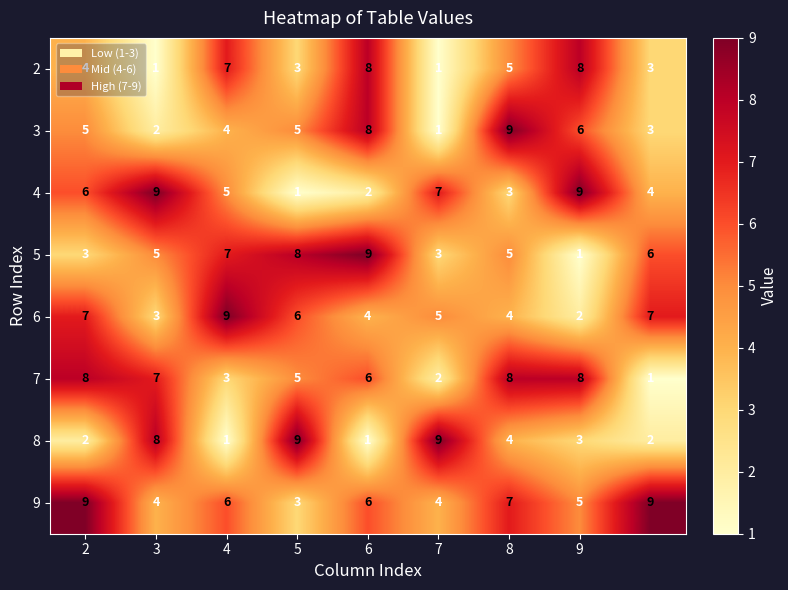

At how many categories does at least one series exceed 1?

9